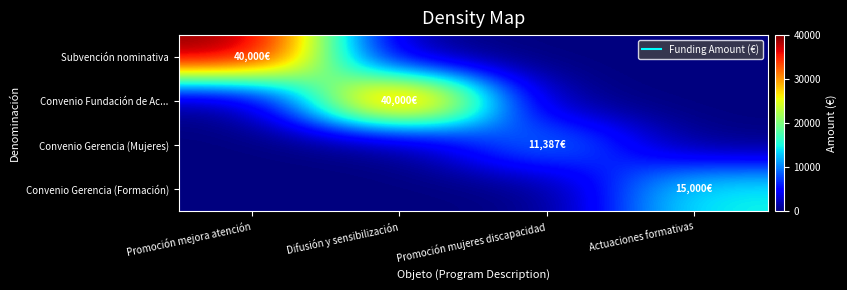

Which series changed the most between Difusión y sensibilización and Promoción mujeres discapacidad?

Convenio Fundación de Ac...